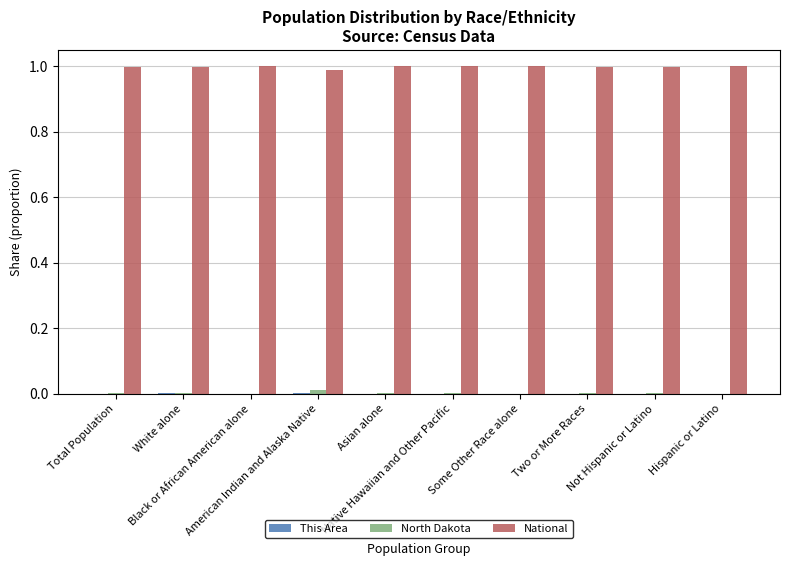

Which series has the largest total across all categories?

National